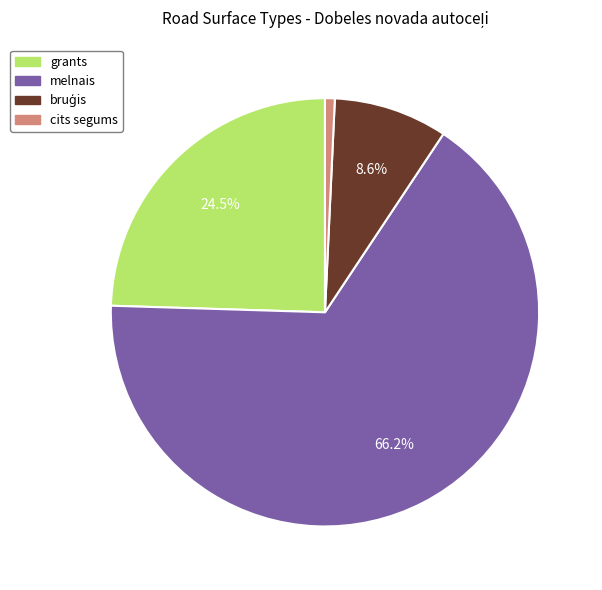

Does any single category account for the majority?

Yes